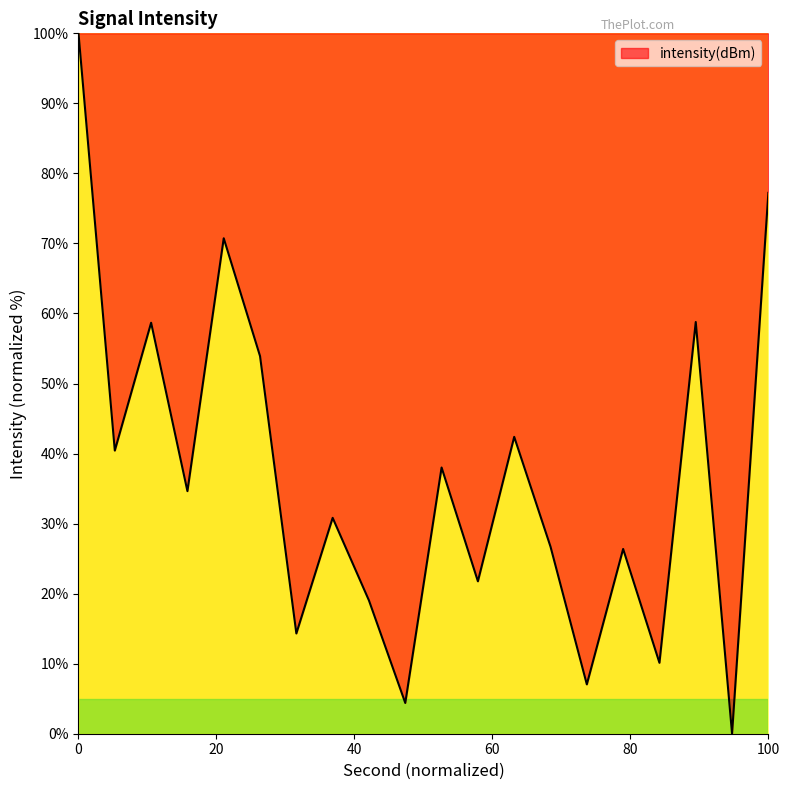

How many lines are shown in the chart?

1